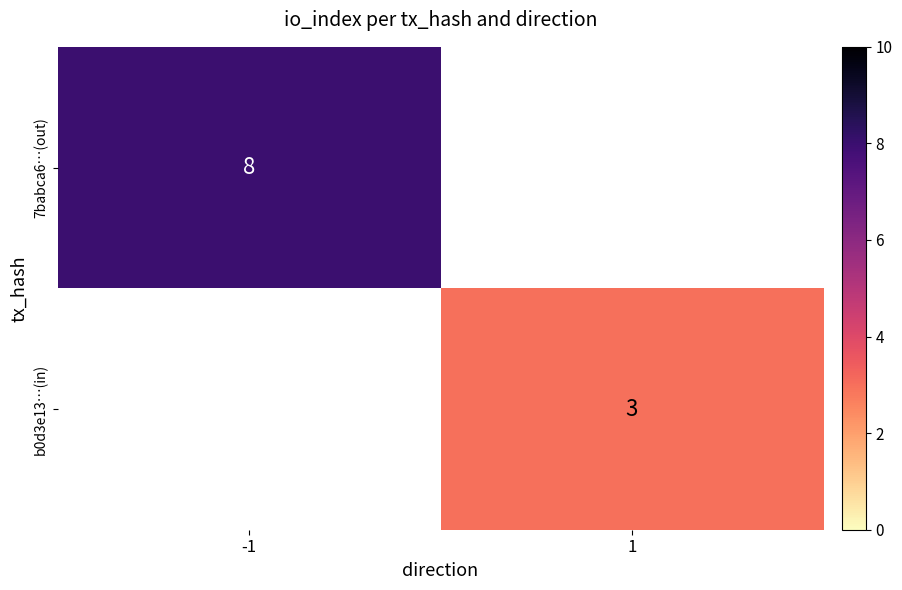

At how many categories does at least one series exceed 3?

1